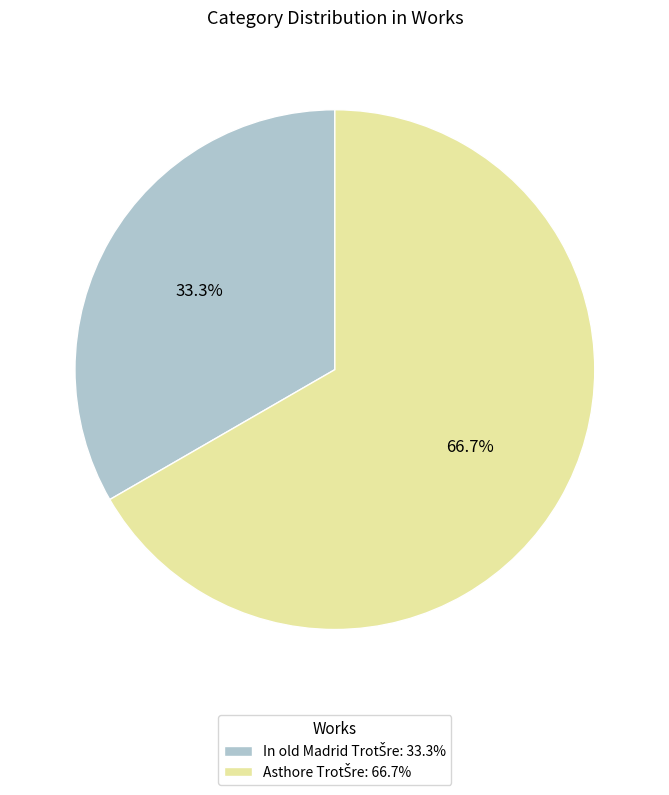

How many slices are in this pie chart?

2